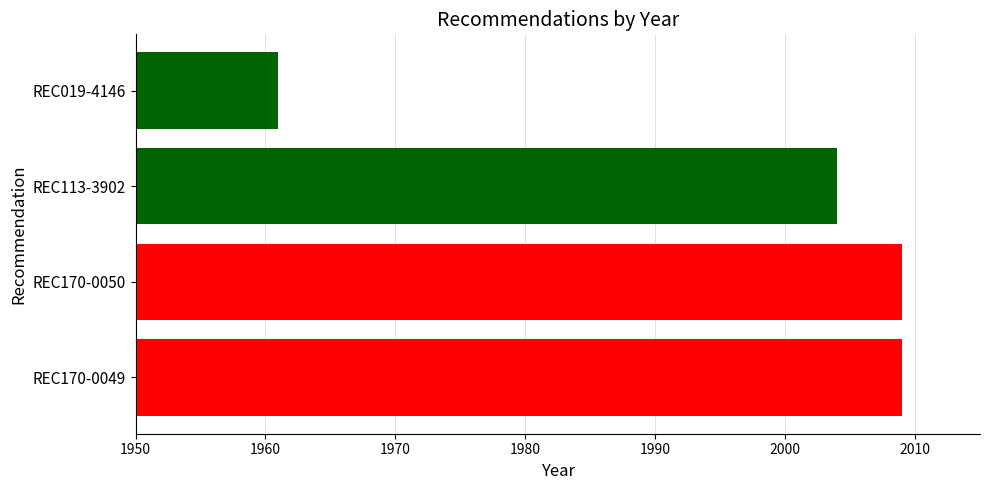

Which label corresponds to the smallest value in the chart?

REC019-4146